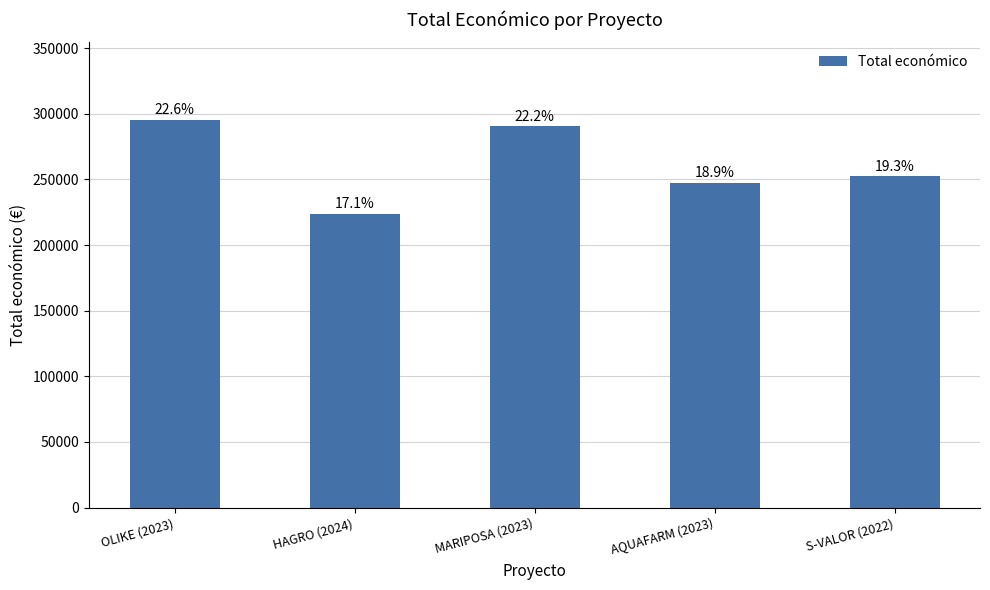

How many bars are there in total?

5